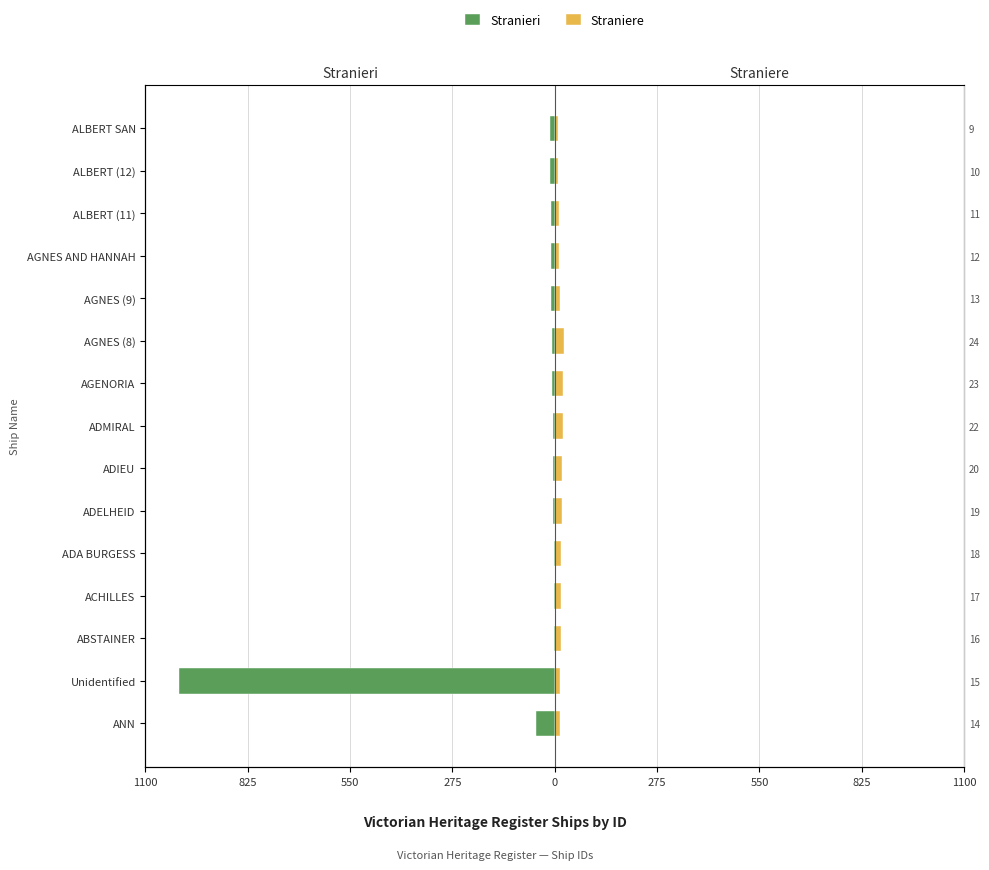

Reading left to right, transcribe all the data shown in this chart.

Stranieri: -51	-1009	-1	-2	-3	-4	-5	-6	-7	-8	-9	-10	-11	-12	-13
Straniere: 14	15	16	17	18	19	20	22	23	24	13	12	11	10	9